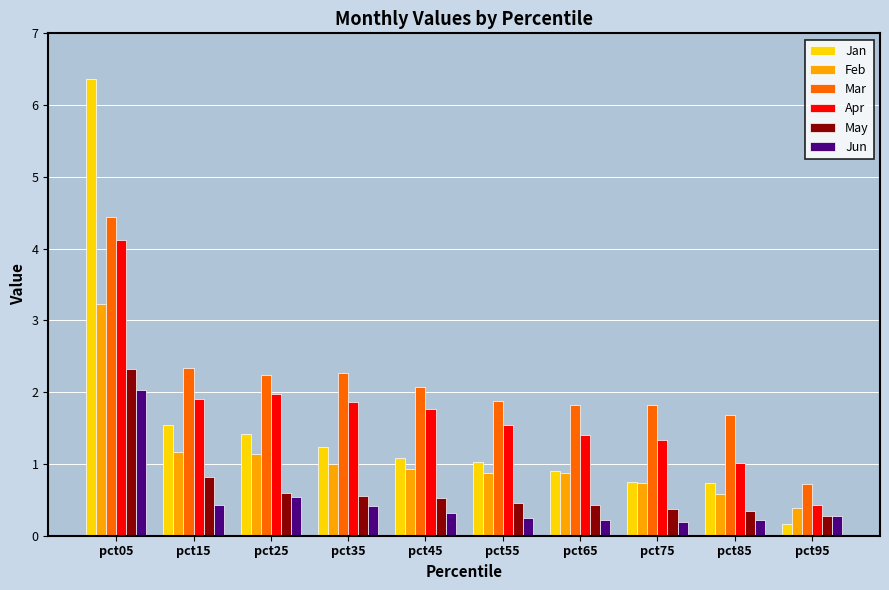

Which series has the largest range (max minus min)?

Jan